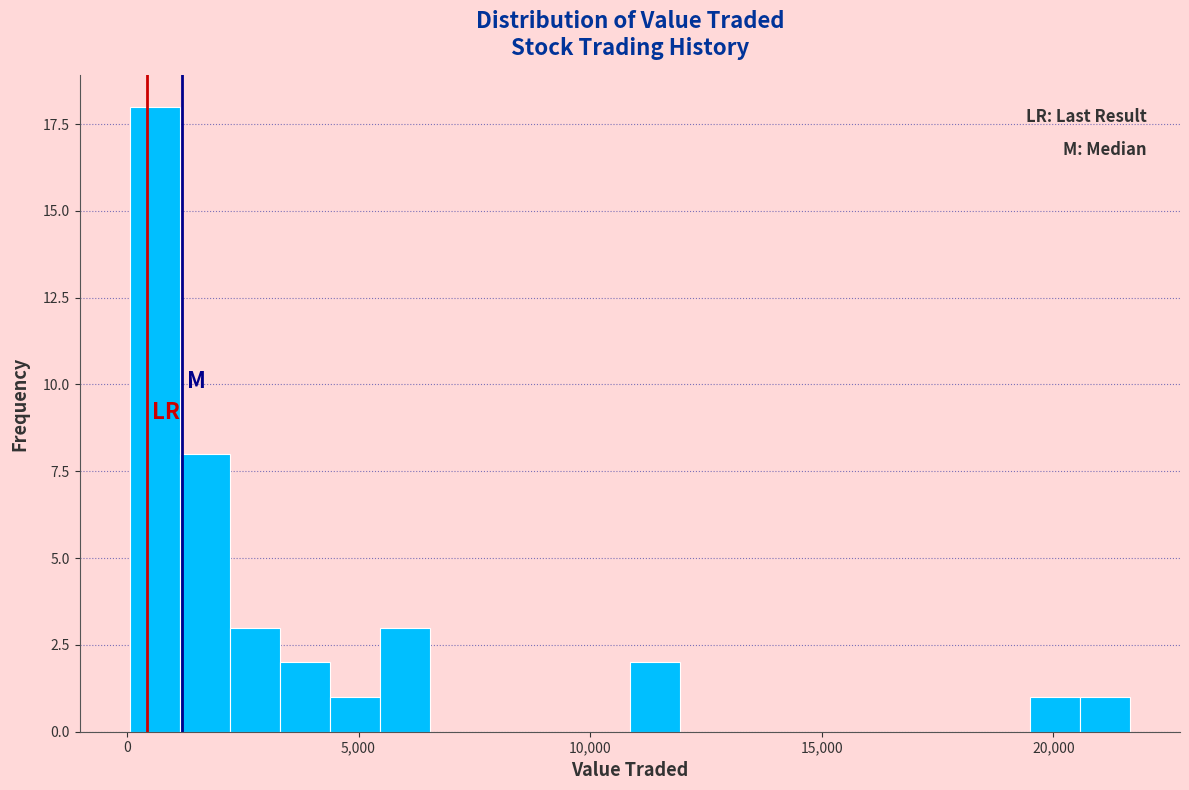

Around what value on the x-axis is the tallest bar? Give the approximate position of its centre, as read against the axis.

500